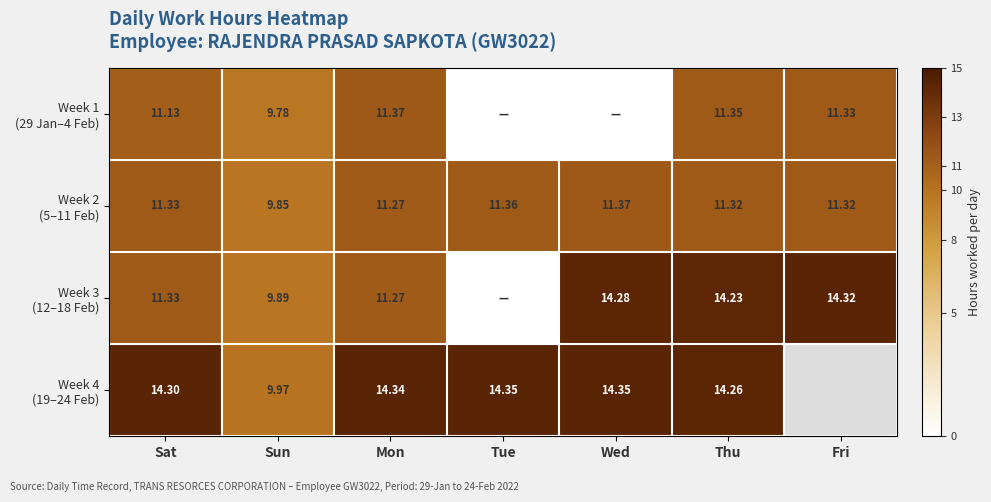

What is the average value of the Week 2 (5–11 Feb) series?

11.1